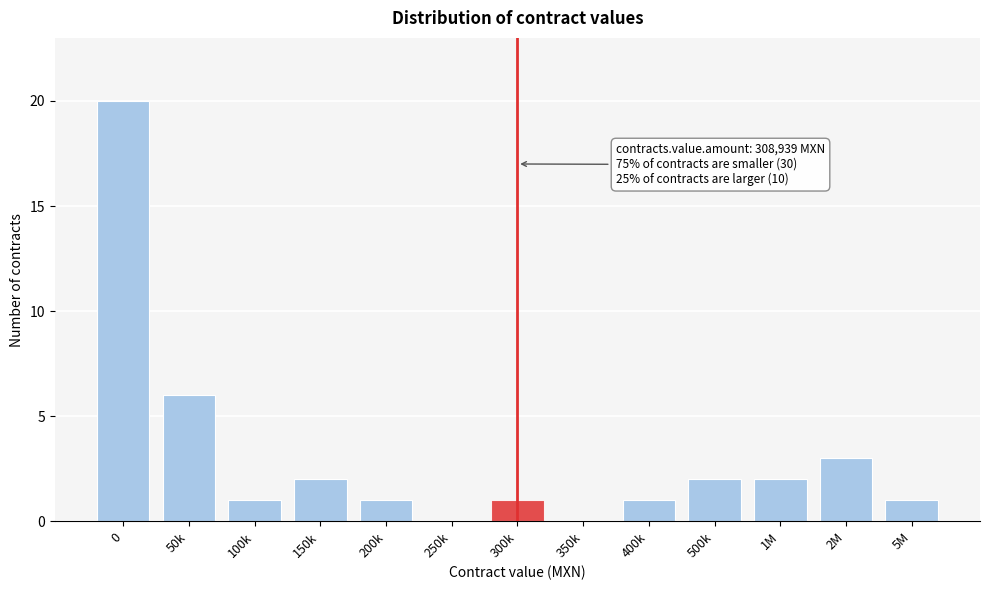

Reading left to right, list all the values displayed in this chart.

0=20	50k=6	100k=1	150k=2	200k=1	250k=0	300k=1	350k=0	400k=1	500k=2	1M=2	2M=3	5M=1